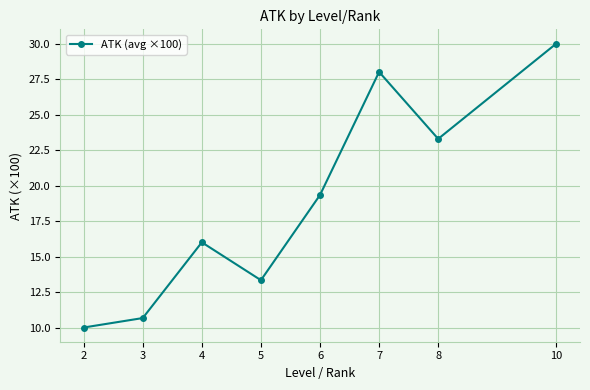

Is it true that the value at 7 is 6.0?

False